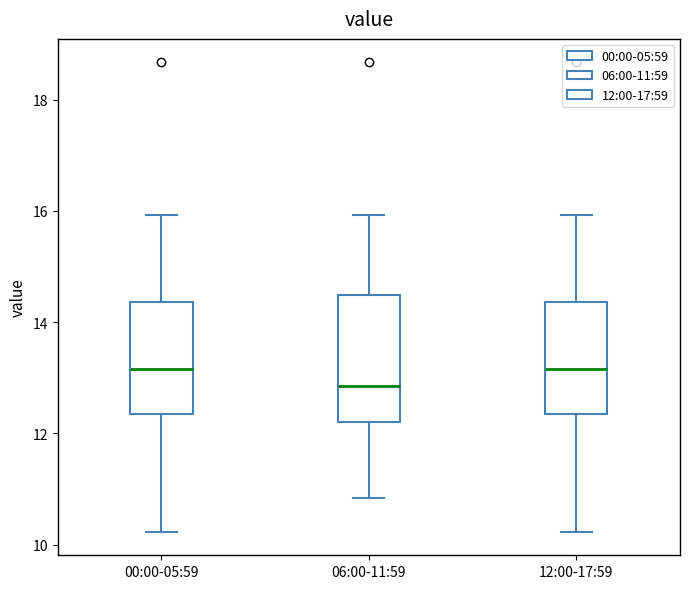

Comparing the boxes themselves (not the whiskers), which one is the tallest?

06:00-11:59